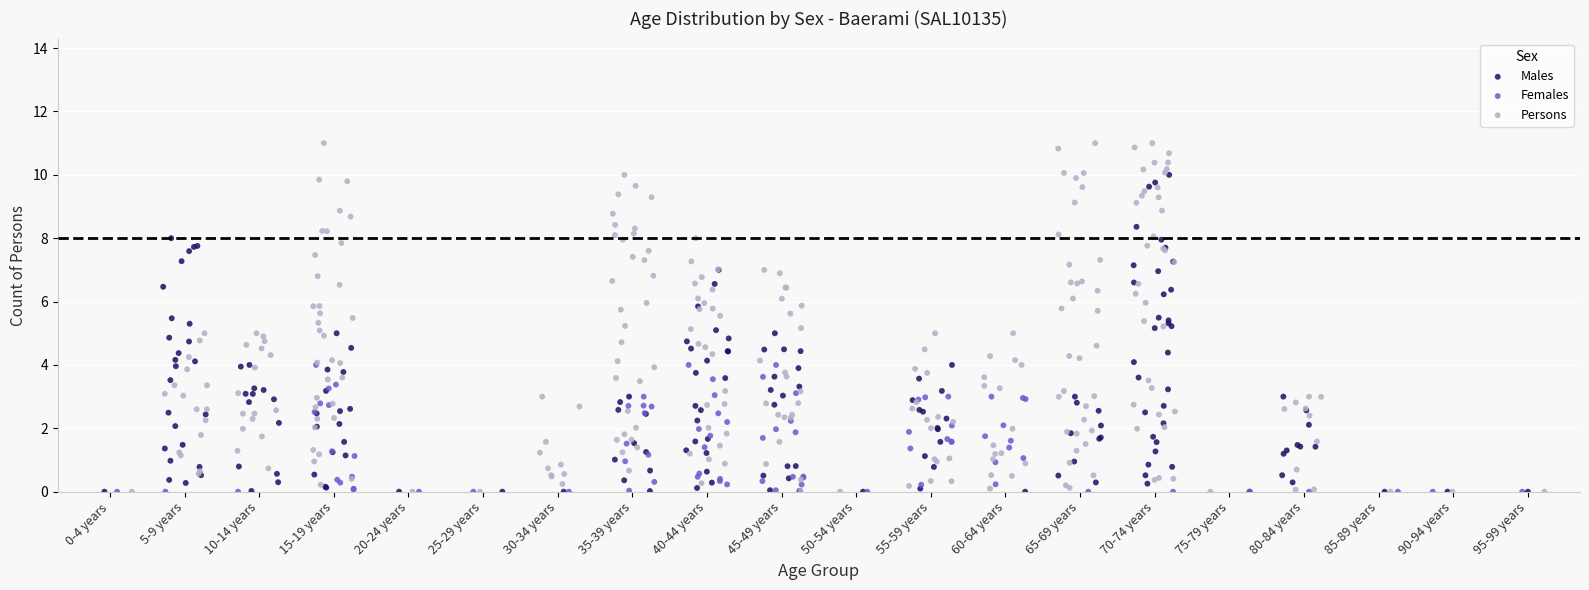

Which series reaches the maximum Y coordinate?

Persons